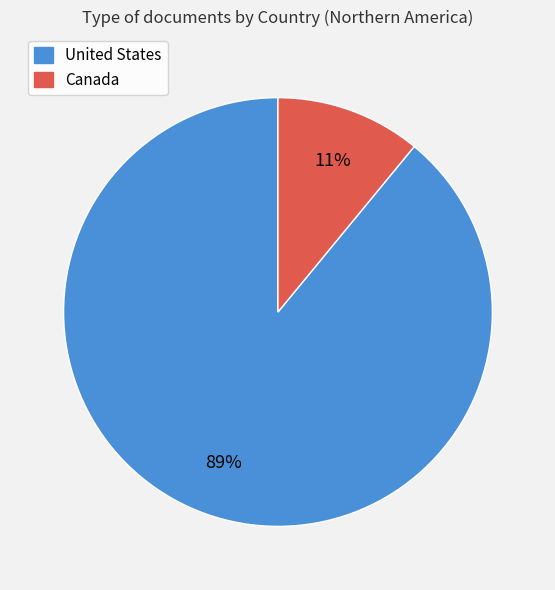

To the nearest percent, what is the difference between the largest and smallest slice percentages?

78%